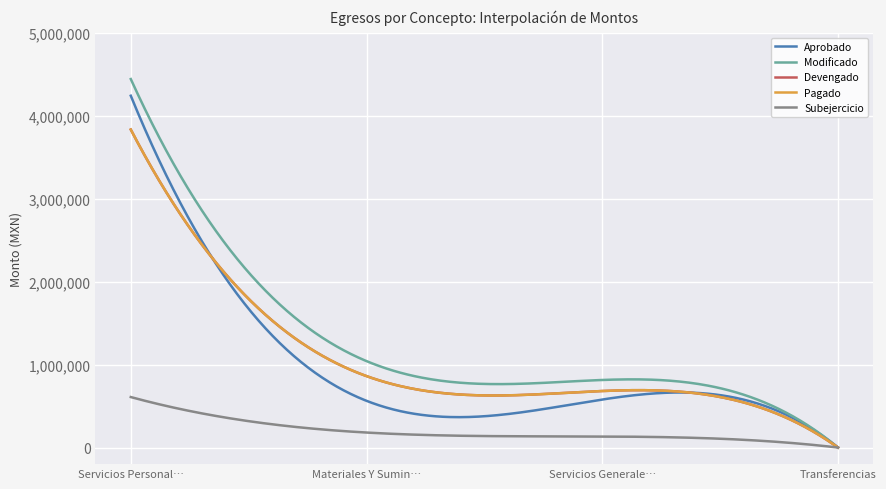

True or false: Pagado and Devengado intersect in this chart.

False